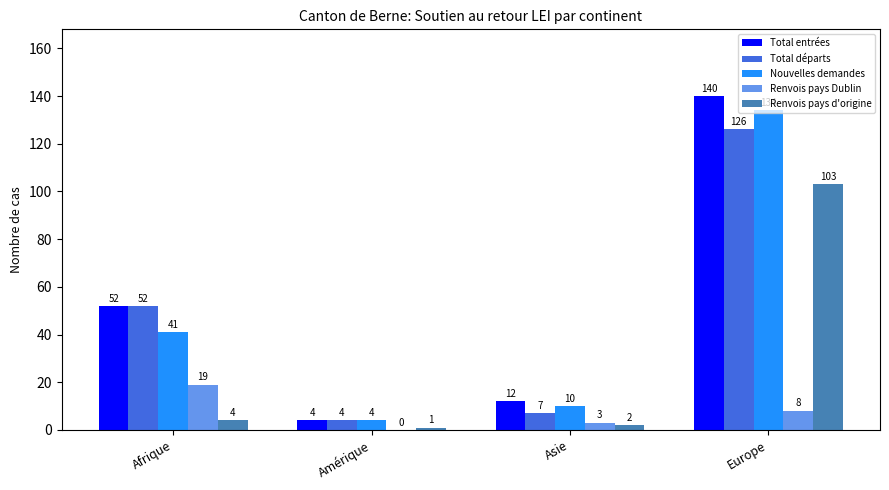

What is the sum of the Total départs values at Asie and Europe?

133